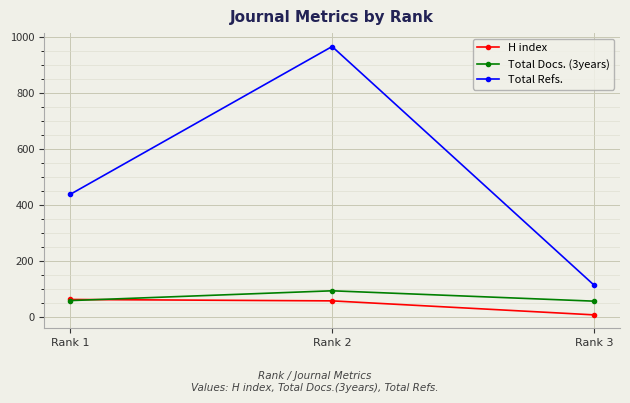

The Total Refs. series shows 966 at Rank 2. True or false?

True